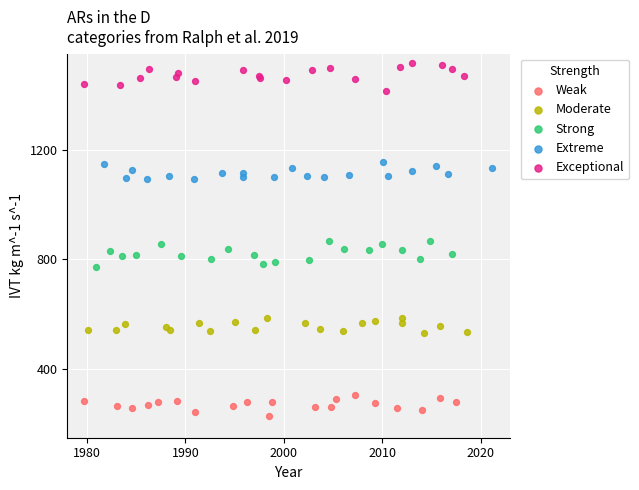

Which series reaches the minimum Y coordinate?

Weak